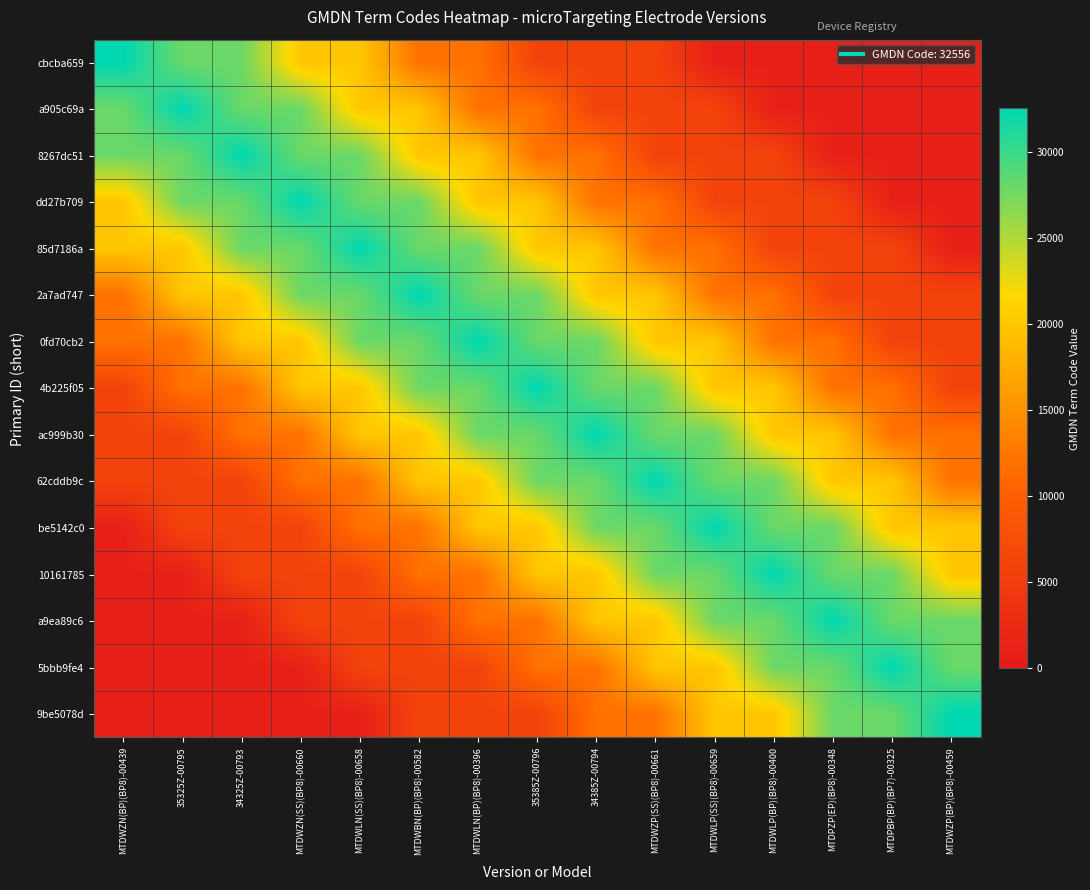

Reading left to right, what are all the values shown in this chart?

cbcba659: MTDWZN(BP)(BP8)-00439=32556	35325Z-00795=28000	34325Z-00793=28000	MTDWZN(SS)(BP8)-00660=20000	MTDWLN(SS)(BP8)-00658=20000	MTDWBN(BP)(BP8)-00582=12000	MTDWLN(BP)(BP8)-00396=12000	35385Z-00796=6000	34385Z-00794=6000	MTDWZP(SS)(BP8)-00661=6000	MTDWLP(SS)(BP8)-00659=1000	MTDWLP(BP)(BP8)-00400=1000	MTDPZP(EP)(BP8)-00348=1000	MTDPBP(BP)(BP7)-00325=1000	MTDWZP(BP)(BP8)-00459=1000
a905c69a: MTDWZN(BP)(BP8)-00439=28000	35325Z-00795=32556	34325Z-00793=28000	MTDWZN(SS)(BP8)-00660=28000	MTDWLN(SS)(BP8)-00658=20000	MTDWBN(BP)(BP8)-00582=20000	MTDWLN(BP)(BP8)-00396=12000	35385Z-00796=12000	34385Z-00794=6000	MTDWZP(SS)(BP8)-00661=6000	MTDWLP(SS)(BP8)-00659=6000	MTDWLP(BP)(BP8)-00400=1000	MTDPZP(EP)(BP8)-00348=1000	MTDPBP(BP)(BP7)-00325=1000	MTDWZP(BP)(BP8)-00459=1000
8267dc51: MTDWZN(BP)(BP8)-00439=28000	35325Z-00795=28000	34325Z-00793=32556	MTDWZN(SS)(BP8)-00660=28000	MTDWLN(SS)(BP8)-00658=28000	MTDWBN(BP)(BP8)-00582=20000	MTDWLN(BP)(BP8)-00396=20000	35385Z-00796=12000	34385Z-00794=12000	MTDWZP(SS)(BP8)-00661=6000	MTDWLP(SS)(BP8)-00659=6000	MTDWLP(BP)(BP8)-00400=6000	MTDPZP(EP)(BP8)-00348=1000	MTDPBP(BP)(BP7)-00325=1000	MTDWZP(BP)(BP8)-00459=1000
dd27b709: MTDWZN(BP)(BP8)-00439=20000	35325Z-00795=28000	34325Z-00793=28000	MTDWZN(SS)(BP8)-00660=32556	MTDWLN(SS)(BP8)-00658=28000	MTDWBN(BP)(BP8)-00582=28000	MTDWLN(BP)(BP8)-00396=20000	35385Z-00796=20000	34385Z-00794=12000	MTDWZP(SS)(BP8)-00661=12000	MTDWLP(SS)(BP8)-00659=6000	MTDWLP(BP)(BP8)-00400=6000	MTDPZP(EP)(BP8)-00348=6000	MTDPBP(BP)(BP7)-00325=1000	MTDWZP(BP)(BP8)-00459=1000
85d7186a: MTDWZN(BP)(BP8)-00439=20000	35325Z-00795=20000	34325Z-00793=28000	MTDWZN(SS)(BP8)-00660=28000	MTDWLN(SS)(BP8)-00658=32556	MTDWBN(BP)(BP8)-00582=28000	MTDWLN(BP)(BP8)-00396=28000	35385Z-00796=20000	34385Z-00794=20000	MTDWZP(SS)(BP8)-00661=12000	MTDWLP(SS)(BP8)-00659=12000	MTDWLP(BP)(BP8)-00400=6000	MTDPZP(EP)(BP8)-00348=6000	MTDPBP(BP)(BP7)-00325=6000	MTDWZP(BP)(BP8)-00459=1000
2a7ad747: MTDWZN(BP)(BP8)-00439=12000	35325Z-00795=20000	34325Z-00793=20000	MTDWZN(SS)(BP8)-00660=28000	MTDWLN(SS)(BP8)-00658=28000	MTDWBN(BP)(BP8)-00582=32556	MTDWLN(BP)(BP8)-00396=28000	35385Z-00796=28000	34385Z-00794=20000	MTDWZP(SS)(BP8)-00661=20000	MTDWLP(SS)(BP8)-00659=12000	MTDWLP(BP)(BP8)-00400=12000	MTDPZP(EP)(BP8)-00348=6000	MTDPBP(BP)(BP7)-00325=6000	MTDWZP(BP)(BP8)-00459=6000
0fd70cb2: MTDWZN(BP)(BP8)-00439=12000	35325Z-00795=12000	34325Z-00793=20000	MTDWZN(SS)(BP8)-00660=20000	MTDWLN(SS)(BP8)-00658=28000	MTDWBN(BP)(BP8)-00582=28000	MTDWLN(BP)(BP8)-00396=32556	35385Z-00796=28000	34385Z-00794=28000	MTDWZP(SS)(BP8)-00661=20000	MTDWLP(SS)(BP8)-00659=20000	MTDWLP(BP)(BP8)-00400=12000	MTDPZP(EP)(BP8)-00348=12000	MTDPBP(BP)(BP7)-00325=6000	MTDWZP(BP)(BP8)-00459=6000
4b225f05: MTDWZN(BP)(BP8)-00439=6000	35325Z-00795=12000	34325Z-00793=12000	MTDWZN(SS)(BP8)-00660=20000	MTDWLN(SS)(BP8)-00658=20000	MTDWBN(BP)(BP8)-00582=28000	MTDWLN(BP)(BP8)-00396=28000	35385Z-00796=32556	34385Z-00794=28000	MTDWZP(SS)(BP8)-00661=28000	MTDWLP(SS)(BP8)-00659=20000	MTDWLP(BP)(BP8)-00400=20000	MTDPZP(EP)(BP8)-00348=12000	MTDPBP(BP)(BP7)-00325=12000	MTDWZP(BP)(BP8)-00459=6000
ac999b30: MTDWZN(BP)(BP8)-00439=6000	35325Z-00795=6000	34325Z-00793=12000	MTDWZN(SS)(BP8)-00660=12000	MTDWLN(SS)(BP8)-00658=20000	MTDWBN(BP)(BP8)-00582=20000	MTDWLN(BP)(BP8)-00396=28000	35385Z-00796=28000	34385Z-00794=32556	MTDWZP(SS)(BP8)-00661=28000	MTDWLP(SS)(BP8)-00659=28000	MTDWLP(BP)(BP8)-00400=20000	MTDPZP(EP)(BP8)-00348=20000	MTDPBP(BP)(BP7)-00325=12000	MTDWZP(BP)(BP8)-00459=12000
62cddb9c: MTDWZN(BP)(BP8)-00439=6000	35325Z-00795=6000	34325Z-00793=6000	MTDWZN(SS)(BP8)-00660=12000	MTDWLN(SS)(BP8)-00658=12000	MTDWBN(BP)(BP8)-00582=20000	MTDWLN(BP)(BP8)-00396=20000	35385Z-00796=28000	34385Z-00794=28000	MTDWZP(SS)(BP8)-00661=32556	MTDWLP(SS)(BP8)-00659=28000	MTDWLP(BP)(BP8)-00400=28000	MTDPZP(EP)(BP8)-00348=20000	MTDPBP(BP)(BP7)-00325=20000	MTDWZP(BP)(BP8)-00459=12000
be5142c0: MTDWZN(BP)(BP8)-00439=1000	35325Z-00795=6000	34325Z-00793=6000	MTDWZN(SS)(BP8)-00660=6000	MTDWLN(SS)(BP8)-00658=12000	MTDWBN(BP)(BP8)-00582=12000	MTDWLN(BP)(BP8)-00396=20000	35385Z-00796=20000	34385Z-00794=28000	MTDWZP(SS)(BP8)-00661=28000	MTDWLP(SS)(BP8)-00659=32556	MTDWLP(BP)(BP8)-00400=28000	MTDPZP(EP)(BP8)-00348=28000	MTDPBP(BP)(BP7)-00325=20000	MTDWZP(BP)(BP8)-00459=20000
10161785: MTDWZN(BP)(BP8)-00439=1000	35325Z-00795=1000	34325Z-00793=6000	MTDWZN(SS)(BP8)-00660=6000	MTDWLN(SS)(BP8)-00658=6000	MTDWBN(BP)(BP8)-00582=12000	MTDWLN(BP)(BP8)-00396=12000	35385Z-00796=20000	34385Z-00794=20000	MTDWZP(SS)(BP8)-00661=28000	MTDWLP(SS)(BP8)-00659=28000	MTDWLP(BP)(BP8)-00400=32556	MTDPZP(EP)(BP8)-00348=28000	MTDPBP(BP)(BP7)-00325=28000	MTDWZP(BP)(BP8)-00459=20000
a9ea89c6: MTDWZN(BP)(BP8)-00439=1000	35325Z-00795=1000	34325Z-00793=1000	MTDWZN(SS)(BP8)-00660=6000	MTDWLN(SS)(BP8)-00658=6000	MTDWBN(BP)(BP8)-00582=6000	MTDWLN(BP)(BP8)-00396=12000	35385Z-00796=12000	34385Z-00794=20000	MTDWZP(SS)(BP8)-00661=20000	MTDWLP(SS)(BP8)-00659=28000	MTDWLP(BP)(BP8)-00400=28000	MTDPZP(EP)(BP8)-00348=32556	MTDPBP(BP)(BP7)-00325=28000	MTDWZP(BP)(BP8)-00459=28000
5bbb9fe4: MTDWZN(BP)(BP8)-00439=1000	35325Z-00795=1000	34325Z-00793=1000	MTDWZN(SS)(BP8)-00660=1000	MTDWLN(SS)(BP8)-00658=6000	MTDWBN(BP)(BP8)-00582=6000	MTDWLN(BP)(BP8)-00396=6000	35385Z-00796=12000	34385Z-00794=12000	MTDWZP(SS)(BP8)-00661=20000	MTDWLP(SS)(BP8)-00659=20000	MTDWLP(BP)(BP8)-00400=28000	MTDPZP(EP)(BP8)-00348=28000	MTDPBP(BP)(BP7)-00325=32556	MTDWZP(BP)(BP8)-00459=28000
9be5078d: MTDWZN(BP)(BP8)-00439=1000	35325Z-00795=1000	34325Z-00793=1000	MTDWZN(SS)(BP8)-00660=1000	MTDWLN(SS)(BP8)-00658=1000	MTDWBN(BP)(BP8)-00582=6000	MTDWLN(BP)(BP8)-00396=6000	35385Z-00796=6000	34385Z-00794=12000	MTDWZP(SS)(BP8)-00661=12000	MTDWLP(SS)(BP8)-00659=20000	MTDWLP(BP)(BP8)-00400=20000	MTDPZP(EP)(BP8)-00348=28000	MTDPBP(BP)(BP7)-00325=28000	MTDWZP(BP)(BP8)-00459=32556